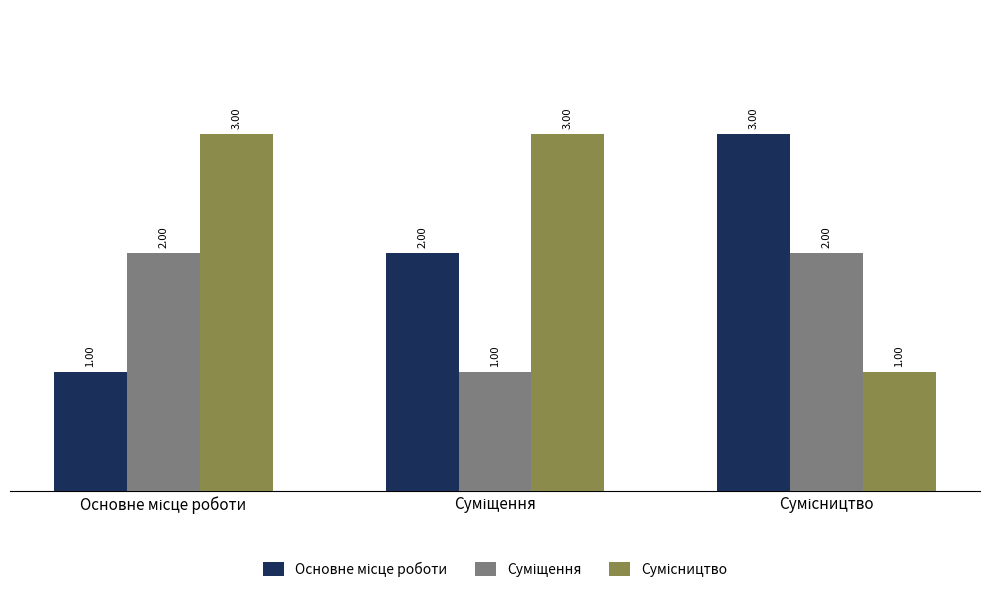

At how many categories does at least one series exceed 2?

3